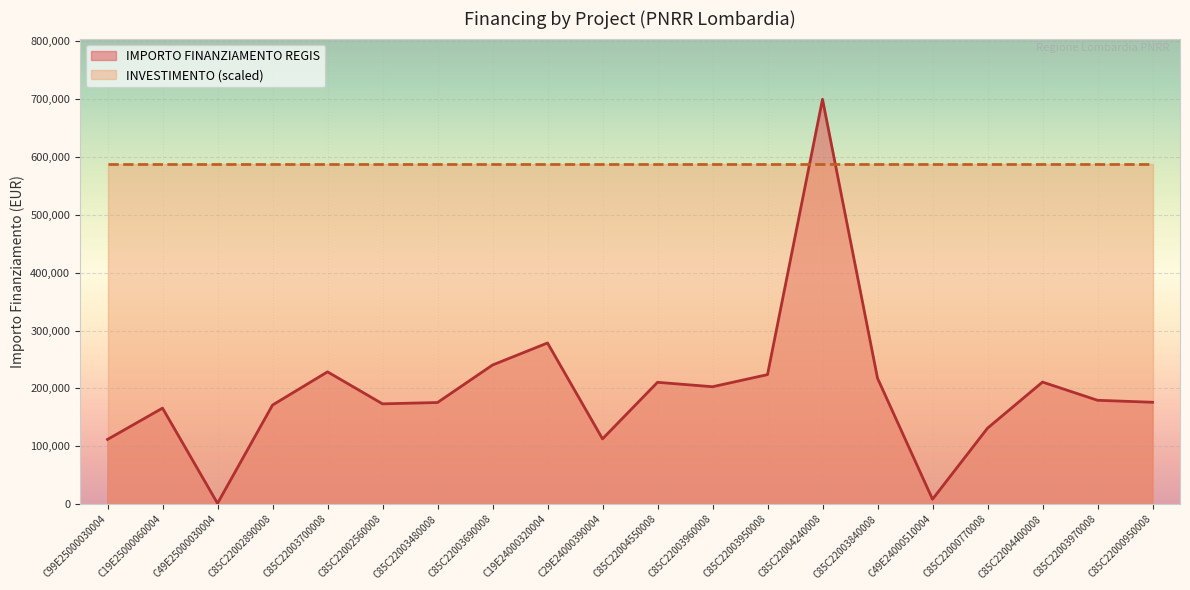

At which label does the data first exceed 179420?

C85C22003700008